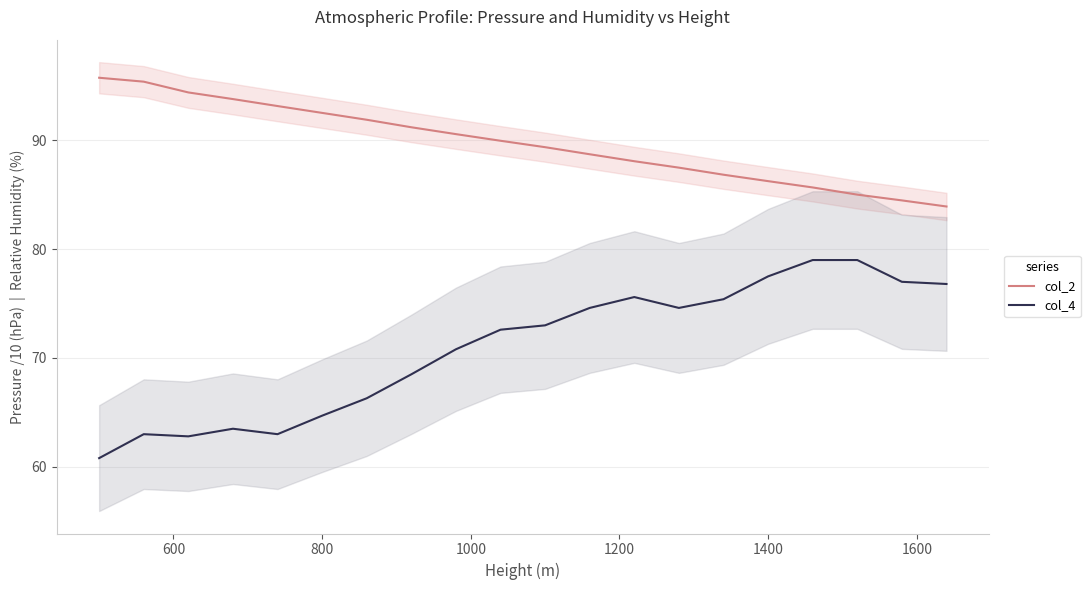

What is the minimum value for col_4?

60.8